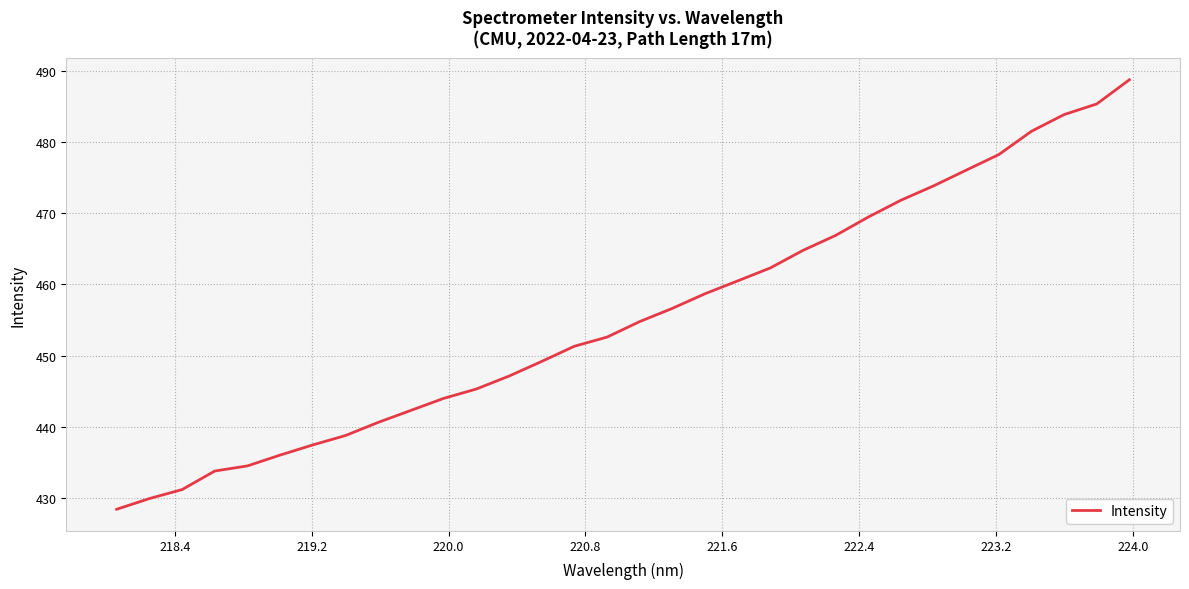

What is the smallest value displayed?

428.4